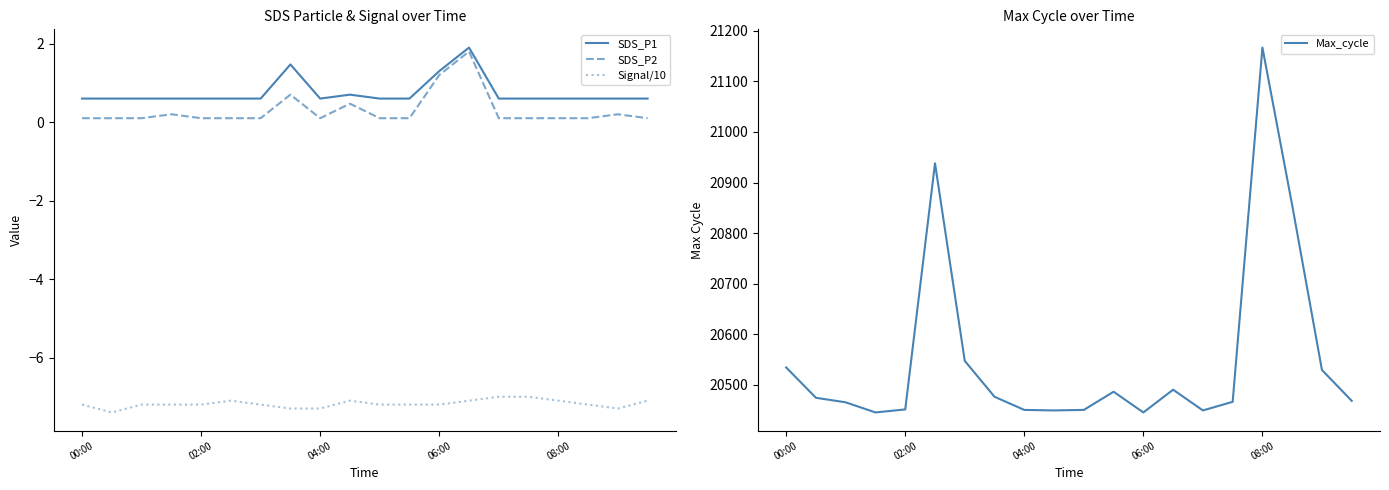

True or false: SDS_P2 and Signal/10 intersect in this chart.

False